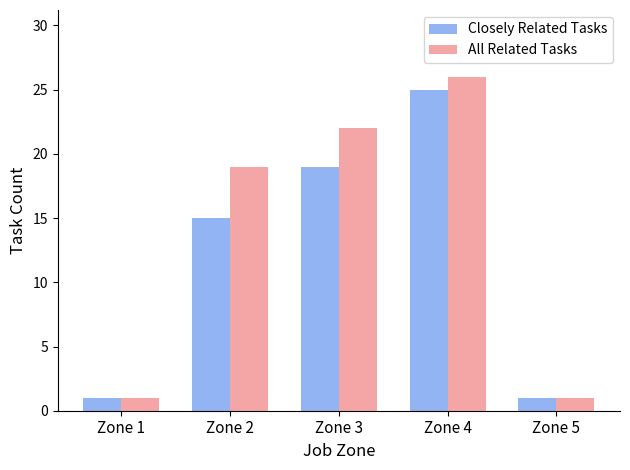

True or false: All Related Tasks has a value of 22 at Zone 3.

True